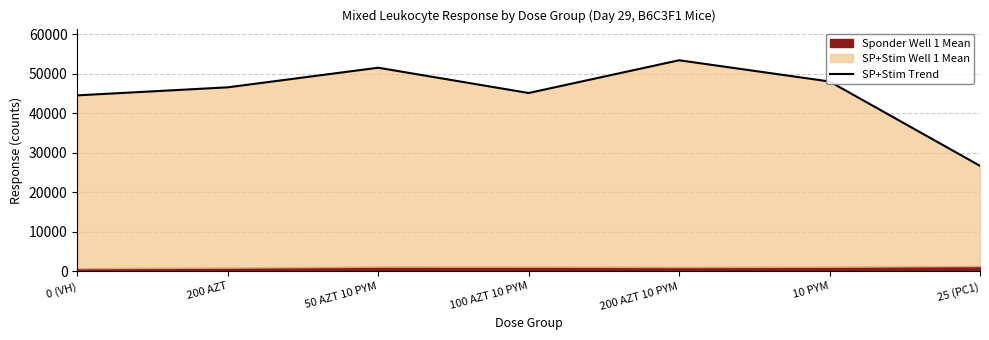

Where is the first local maximum?

50 AZT 10 PYM